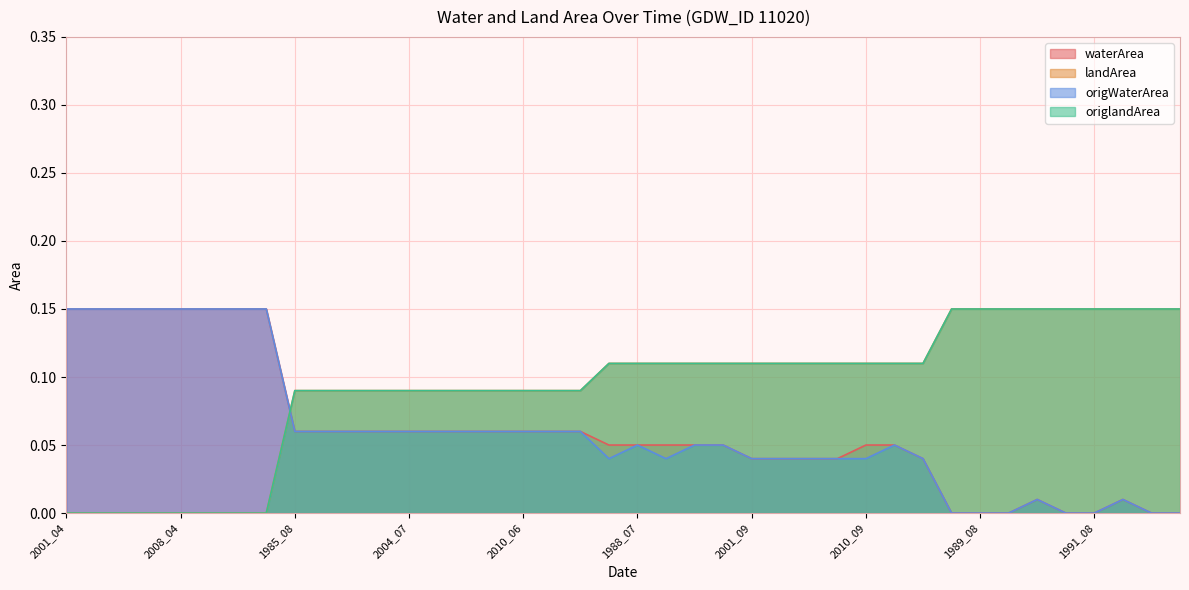

At which category does the chart reach its minimum across all series?

1989_07